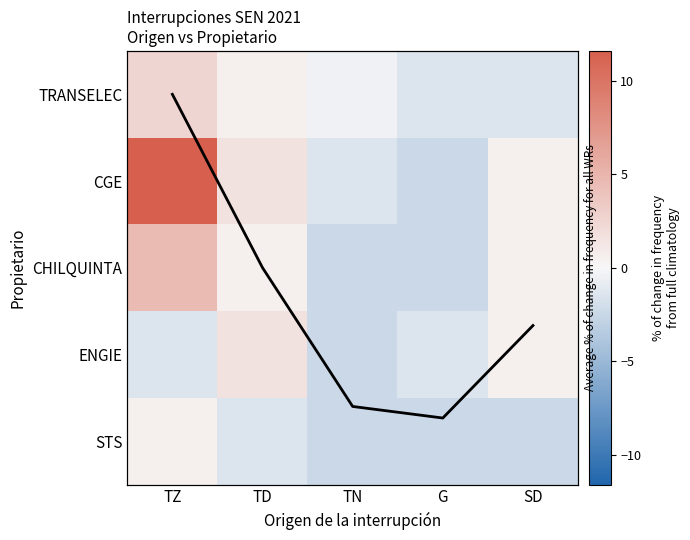

What is the total value across all series at SD?

-0.7